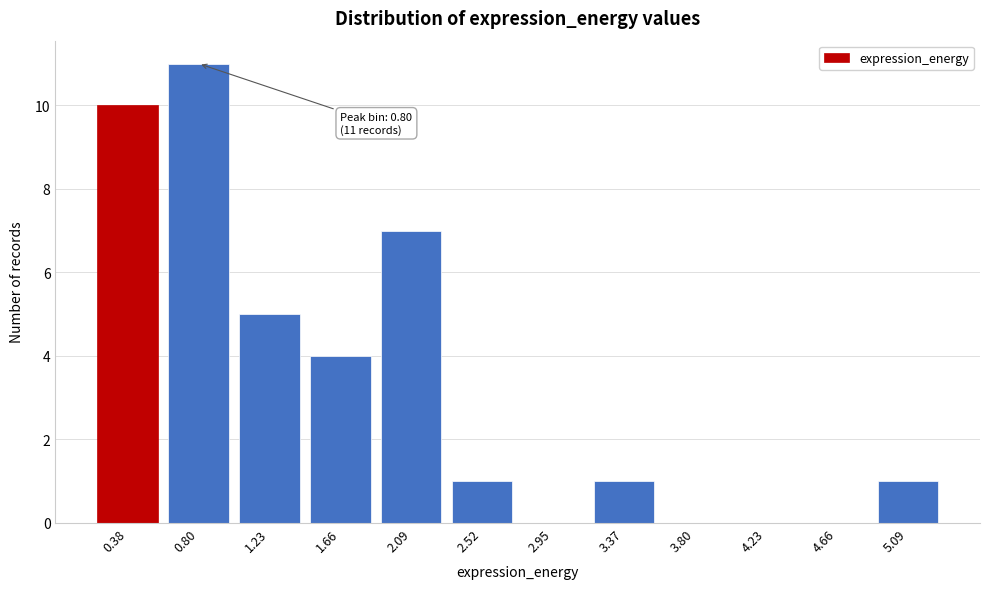

Reading left to right, what are all the values shown in this chart?

0.38=10	0.80=11	1.23=5	1.66=4	2.09=7	2.52=1	2.95=0	3.37=1	3.80=0	4.23=0	4.66=0	5.09=1